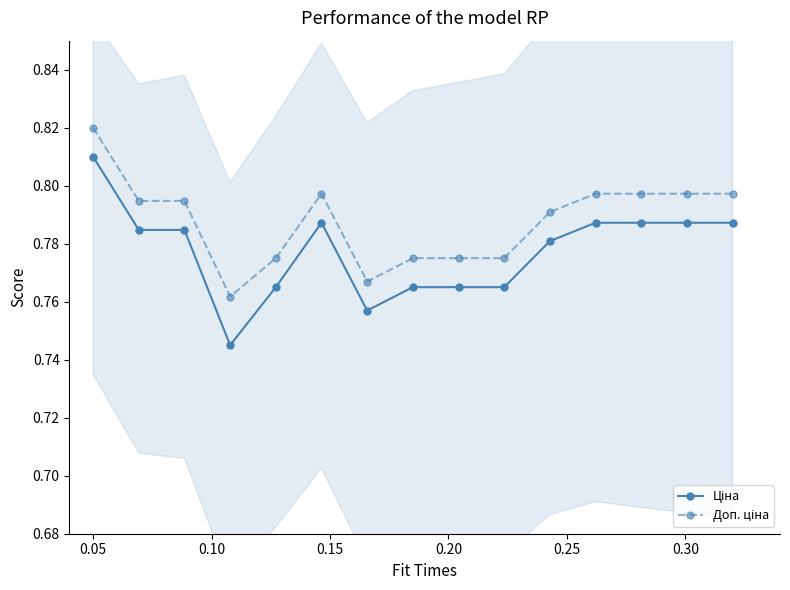

What are all the series names shown in the legend?

Ціна, Доп. ціна